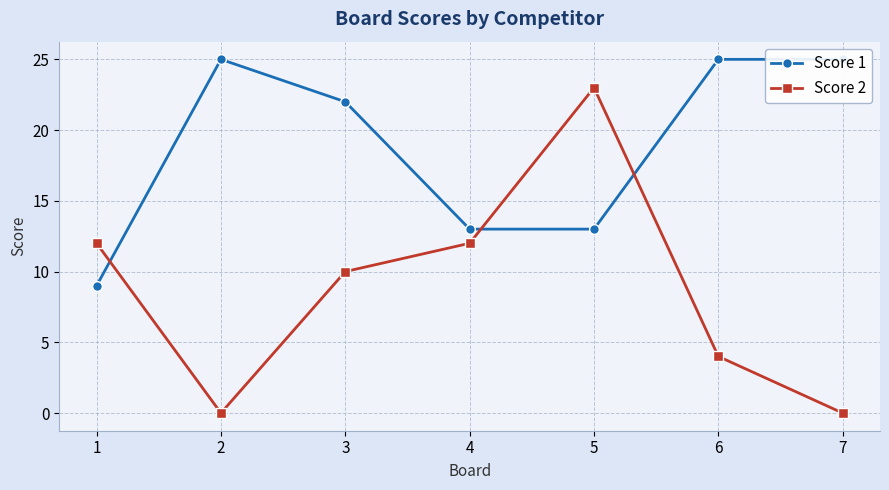

Reading left to right, list all the values displayed in this chart.

Score 1: 9	25	22	13	13	25	25
Score 2: 12	0	10	12	23	4	0